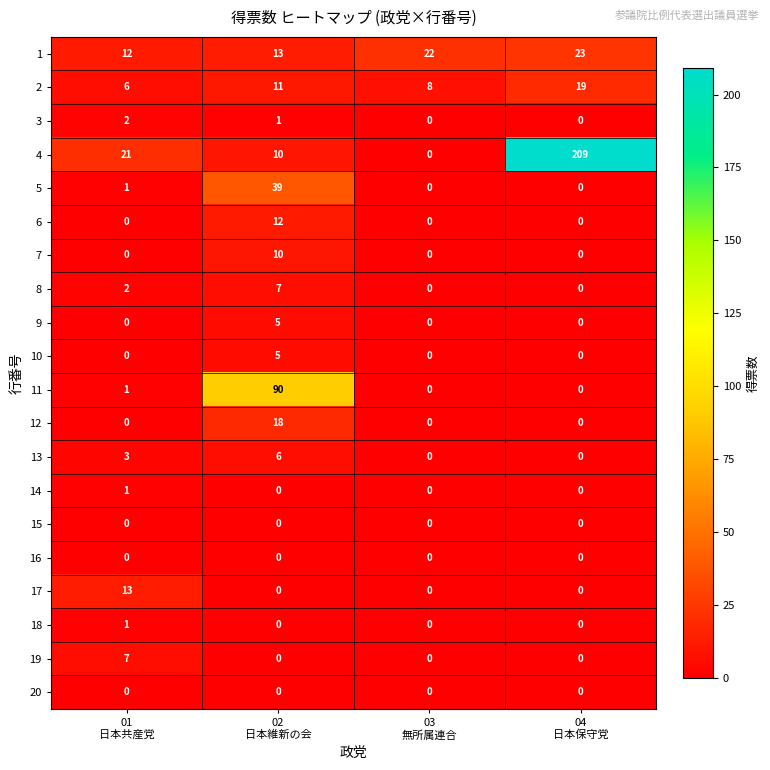

Which series has the largest total across all categories?

4